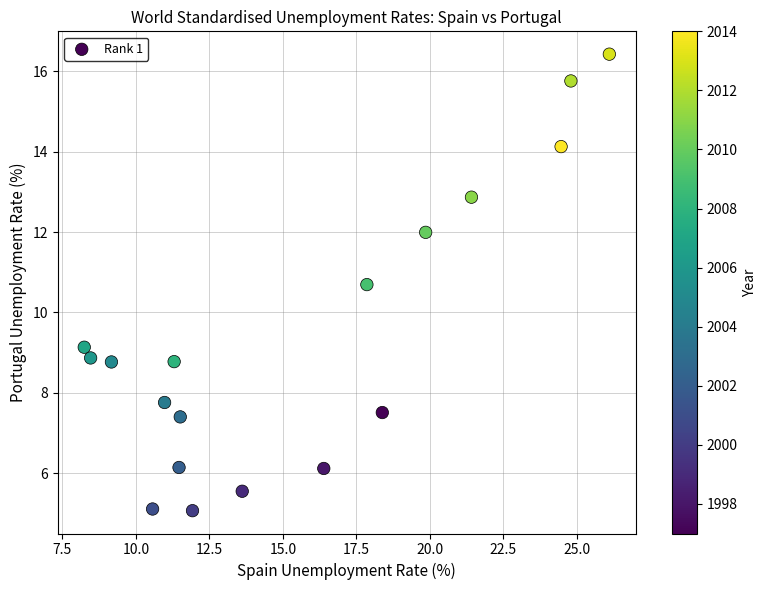

What Y value in the scatter plot is closest to 10?

10.7